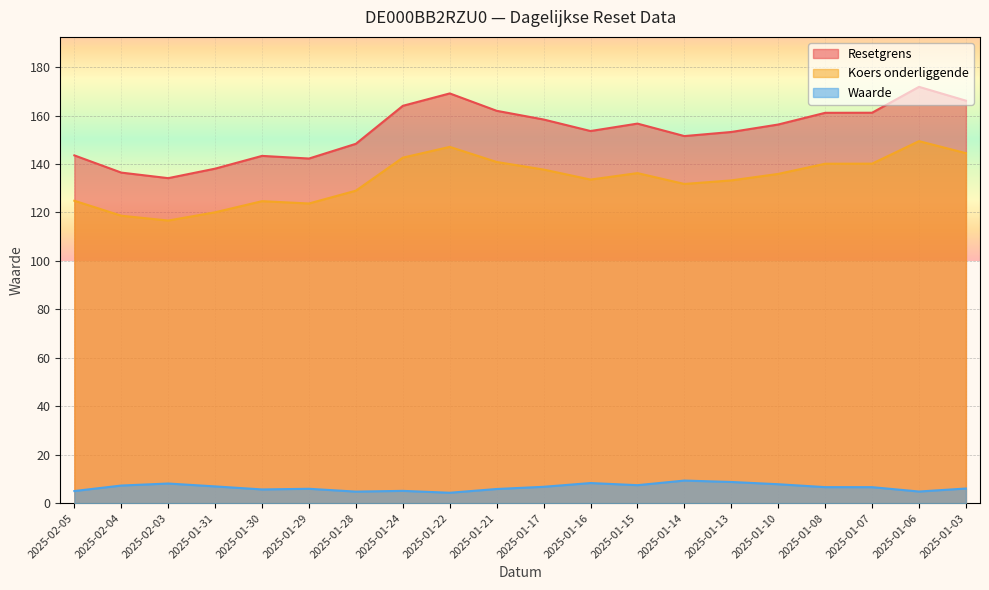

True or false: Koers onderliggende and Waarde cross at least once.

False